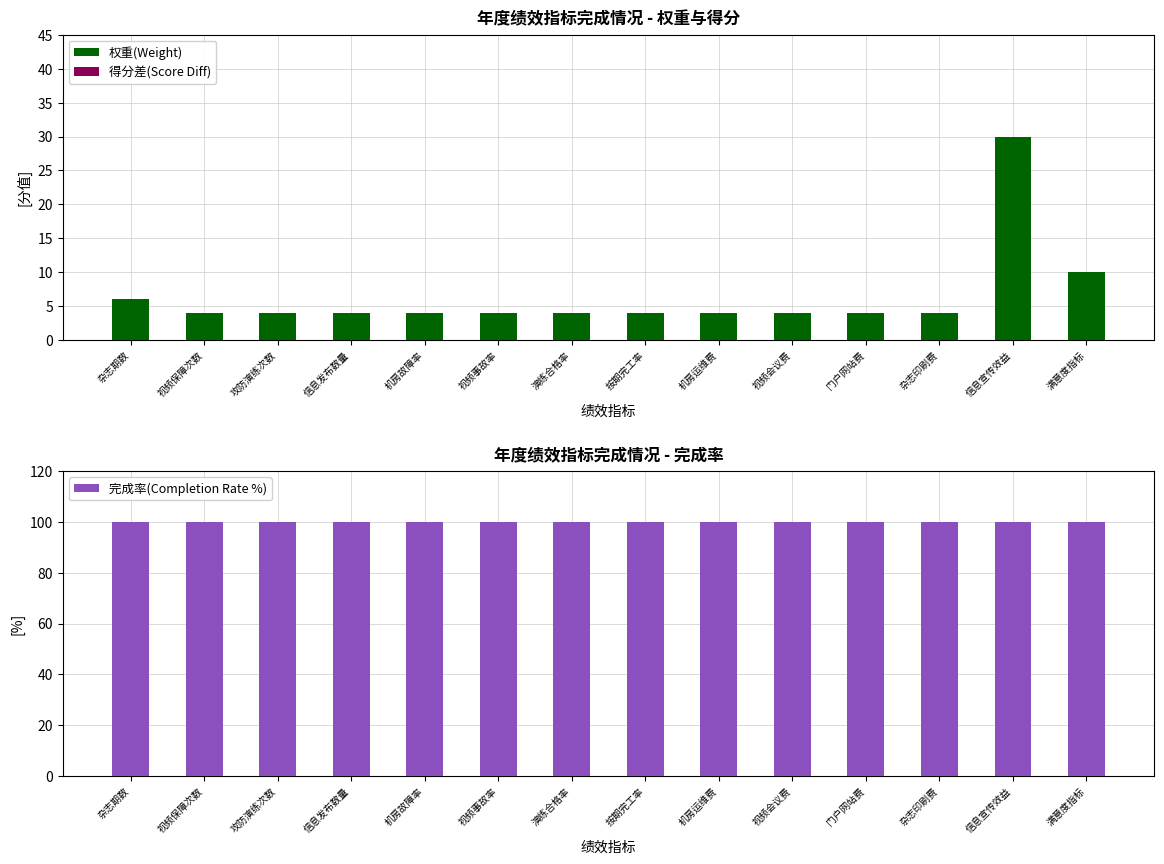

At which label is 得分差(Score Diff) closest to 0?

杂志期数